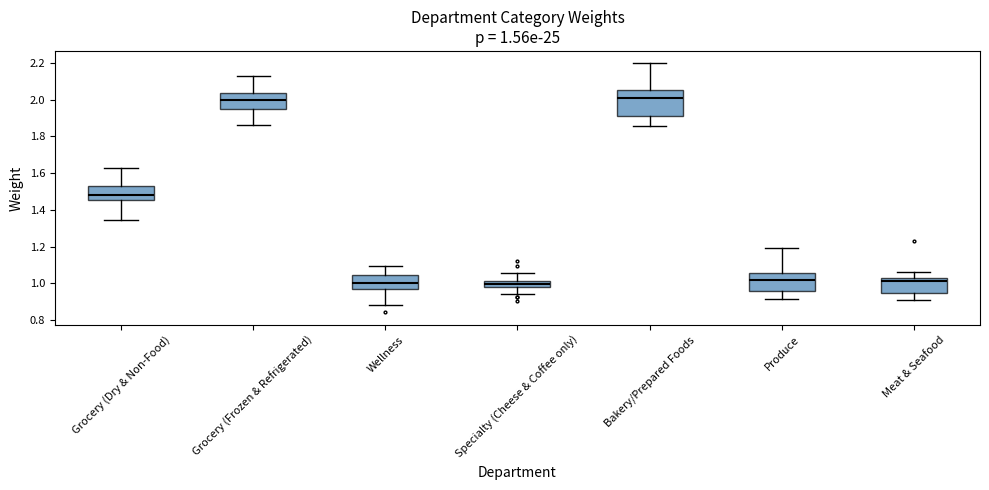

Which box is the tallest, from its lower edge to its upper edge?

Bakery/Prepared Foods